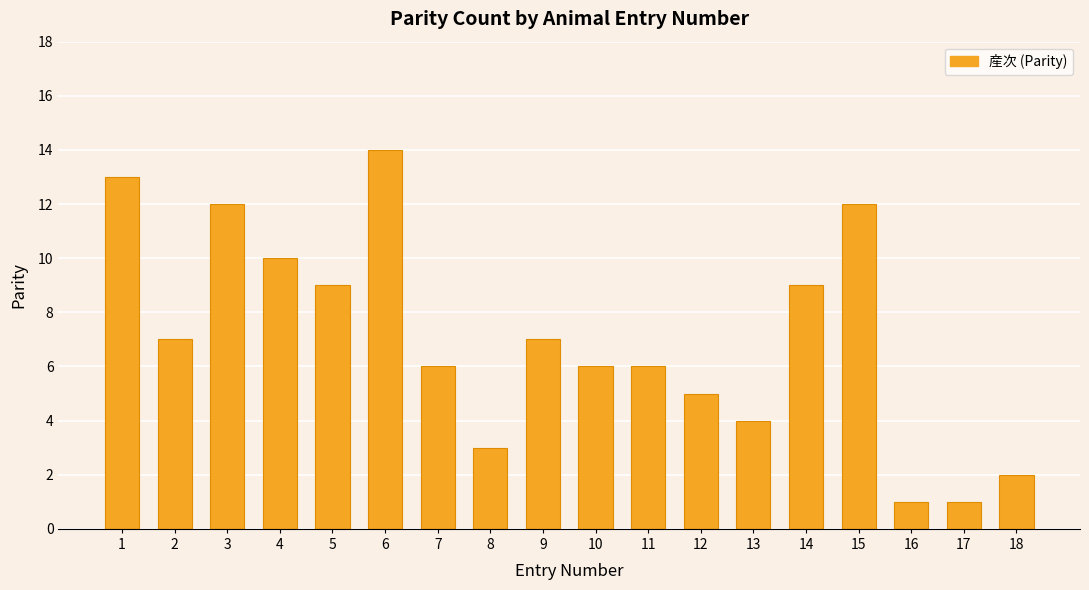

Reading right to left, transcribe all the data shown in this chart.

2	1	1	12	9	4	5	6	6	7	3	6	14	9	10	12	7	13